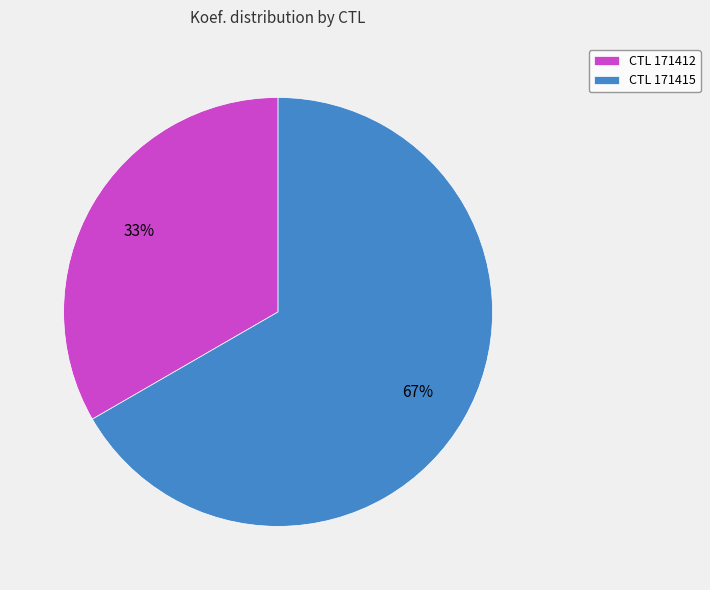

To the nearest percent, what percentage of the pie is CTL 171412?

33%